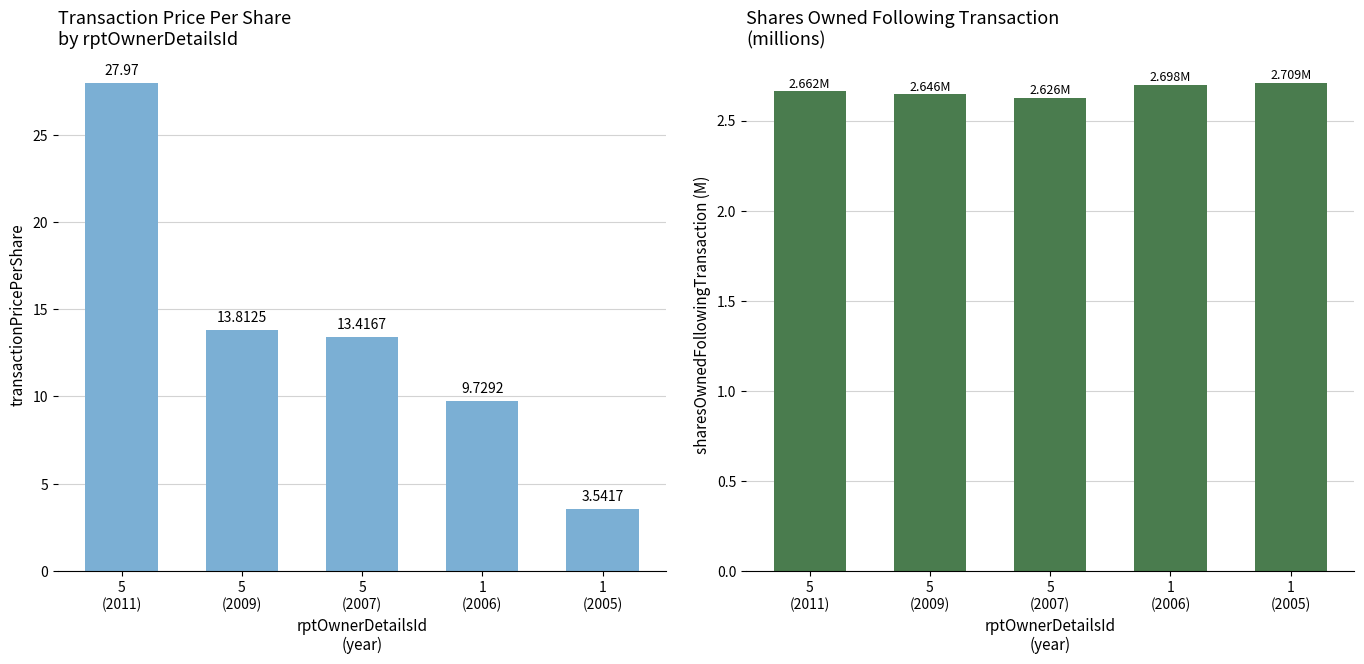

What value does the transactionPricePerShare series have at 1
(2005)?

3.5